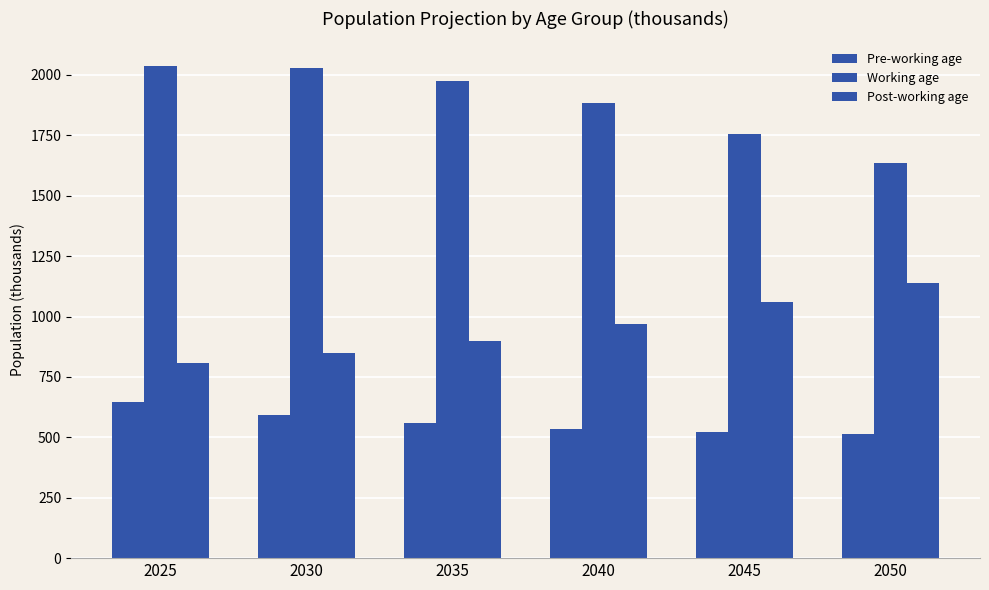

Reading left to right, what are all the values shown in this chart?

Pre-working age: 2025=644.8	2030=593.2	2035=560.8	2040=534.7	2045=521.5	2050=514.7
Working age: 2025=2037.3	2030=2027.4	2035=1975.2	2040=1883.1	2045=1757.4	2050=1633.8
Post-working age: 2025=808.3	2030=850.3	2035=898.6	2040=971.2	2045=1060.8	2050=1139.4